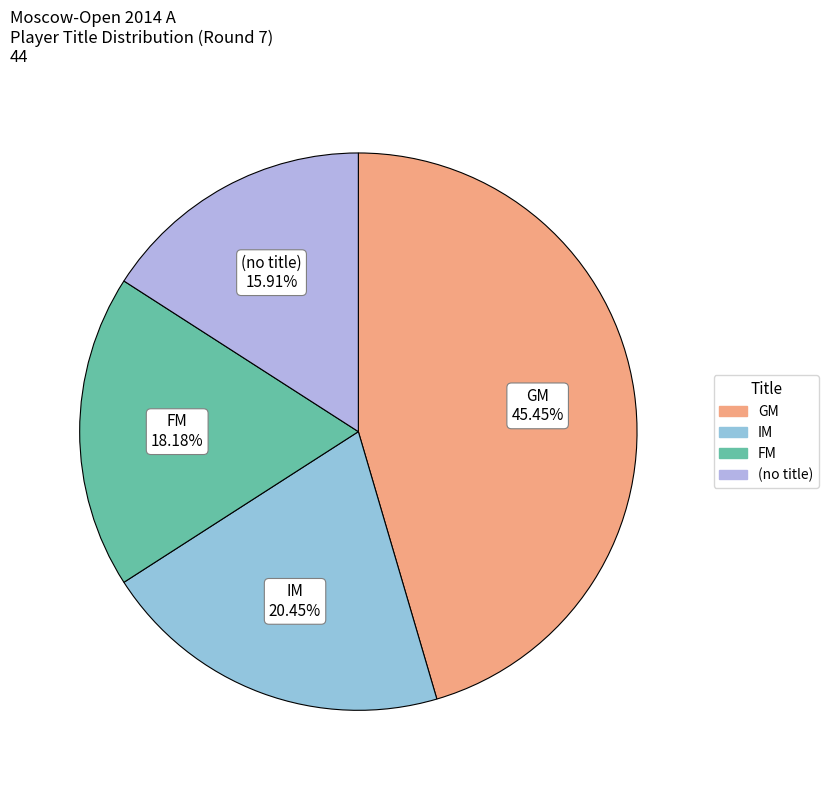

Count the number of slices in the pie.

4